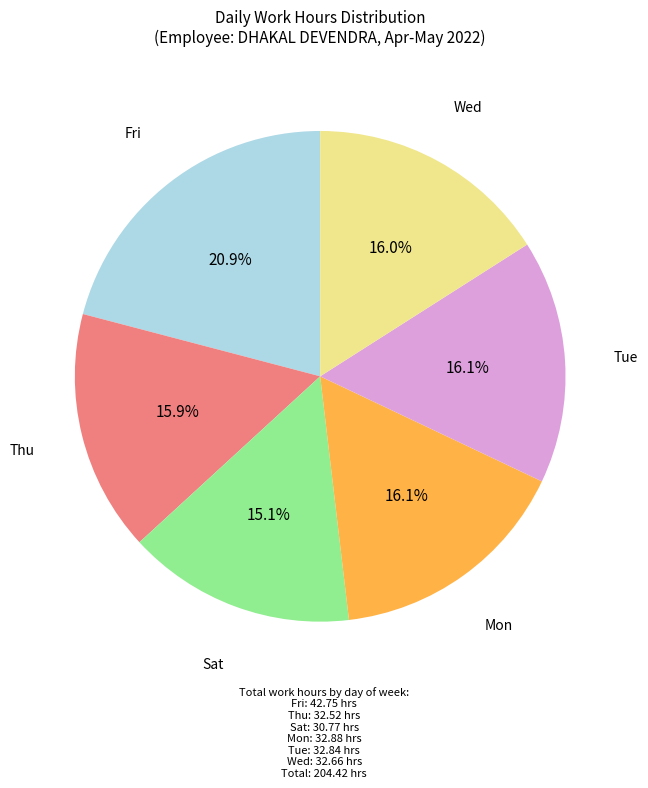

Is there a majority slice in this chart?

No